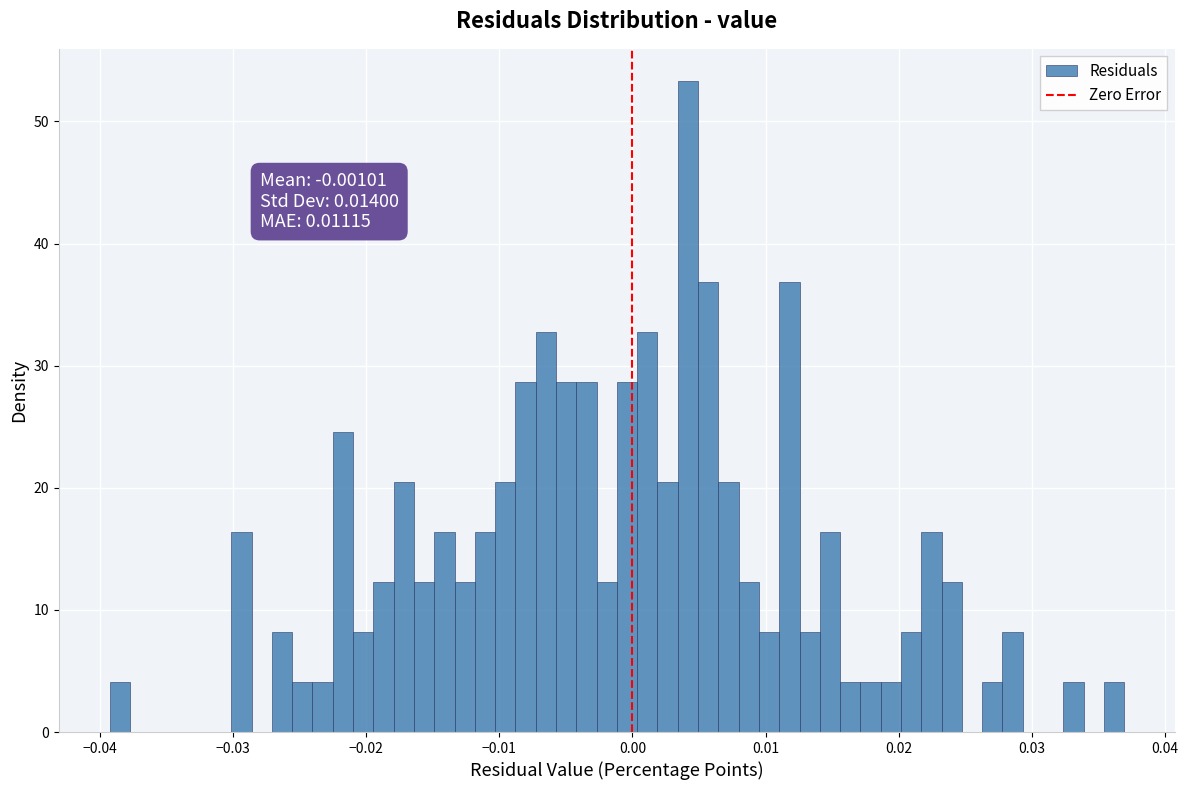

Read against the x-axis, roughly where is the centre of the tallest bar?

0.004